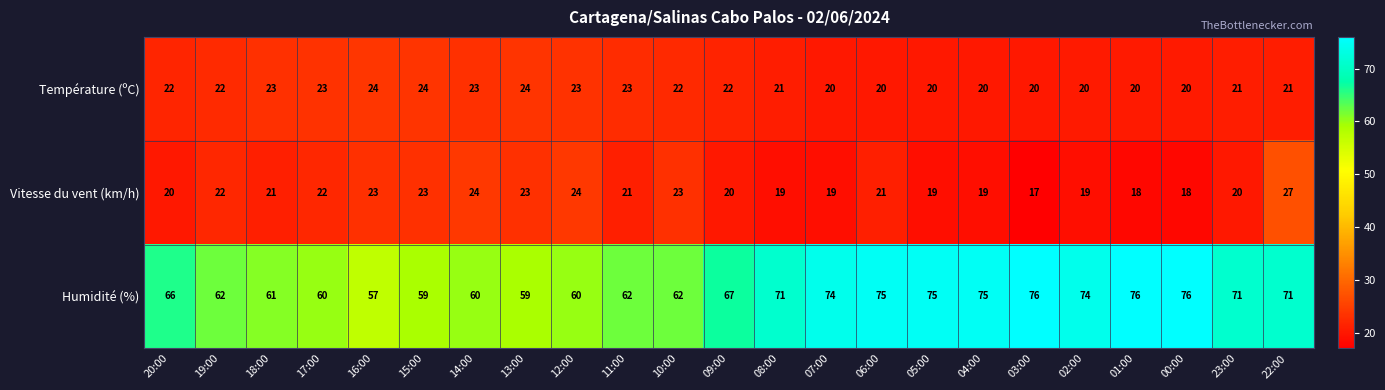

Count the Température (ºC) values in the range 20 to 23.

20